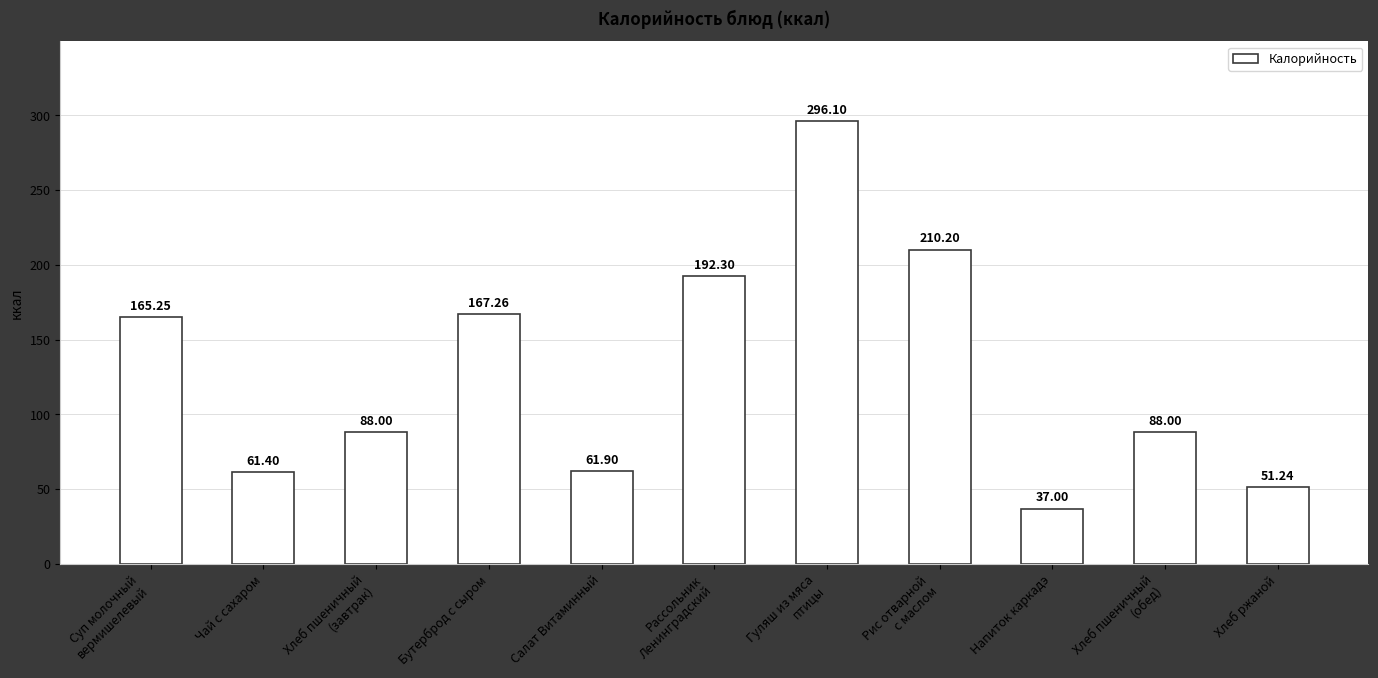

Where does the data first go above 88?

Суп молочный
вермишелевый